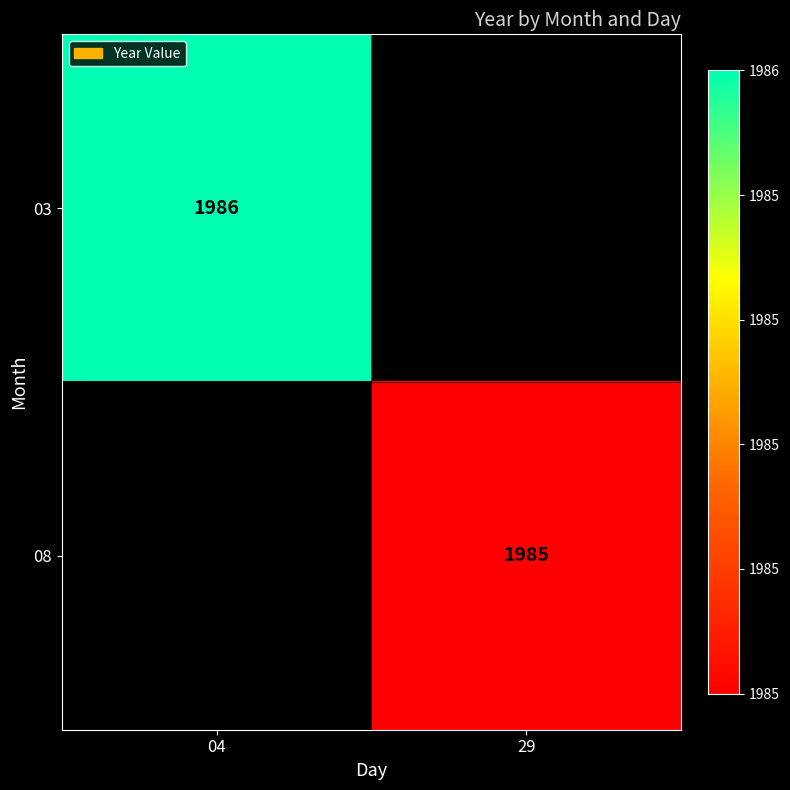

True or false: 08 has a value of 1985 at 29.

True